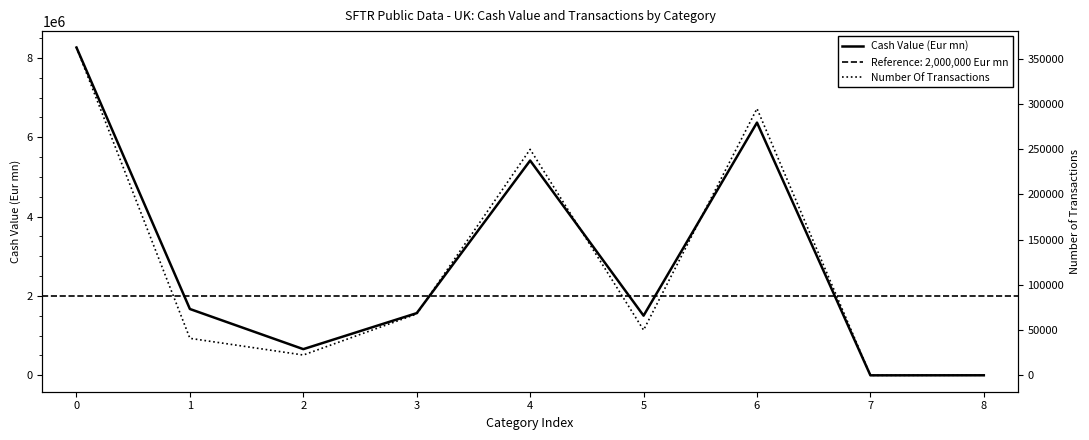

The Number Of Transactions series shows 7.2 at 7. True or false?

False